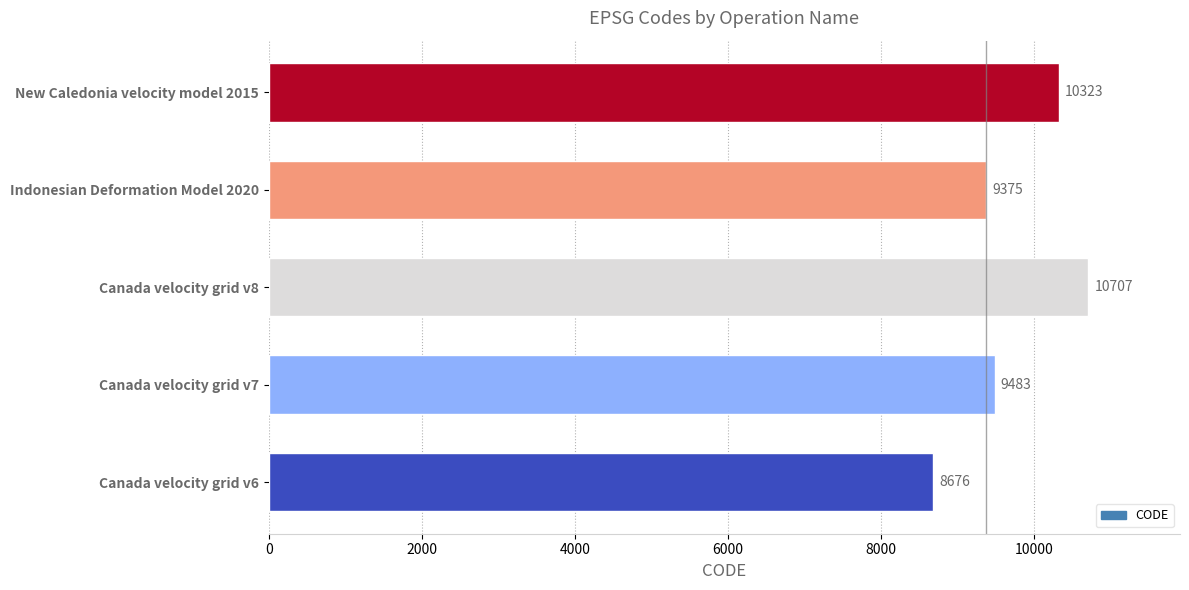

How many bars are there in total?

5